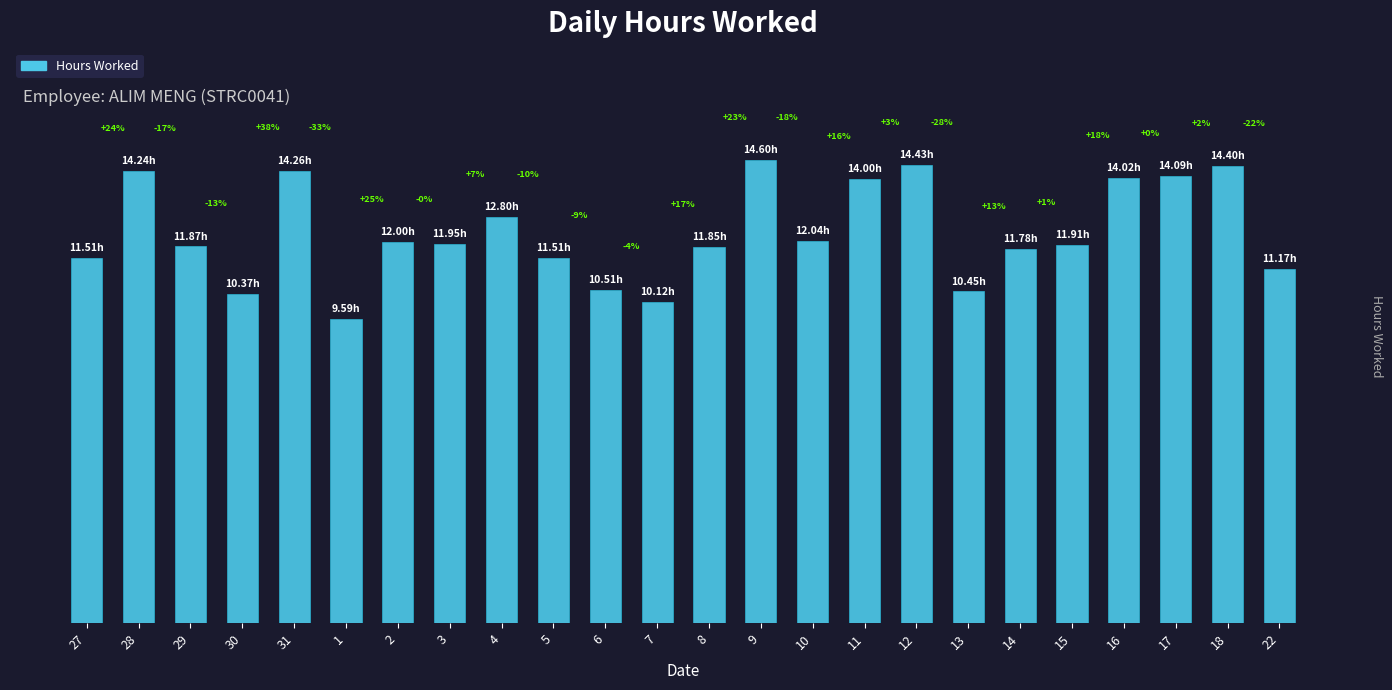

At which label is the value closest to 12?

2